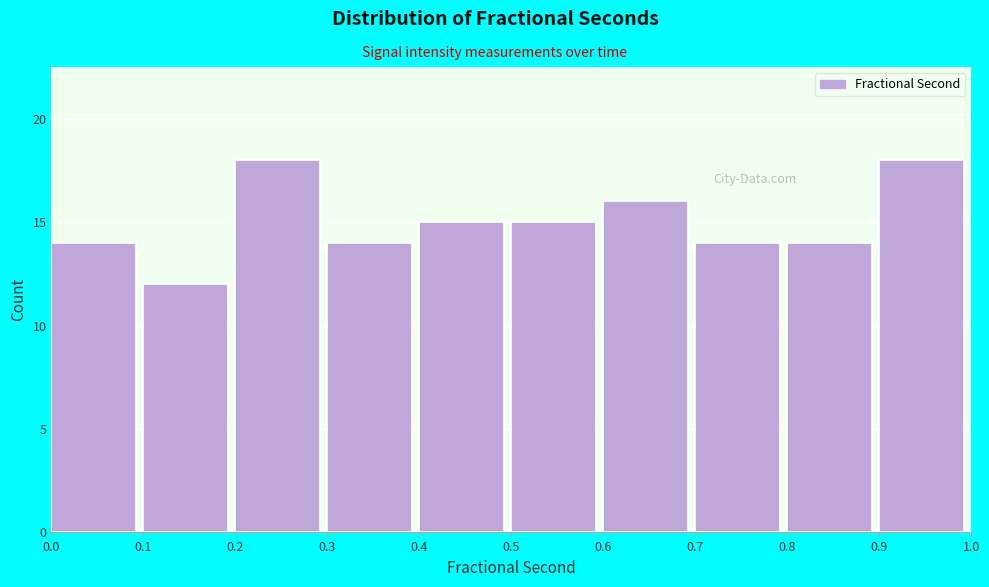

How tall is the bar that spans 0.5 to 0.6 on the x-axis? The values are not printed on the chart, so give them approximately, as read against the axis.

15